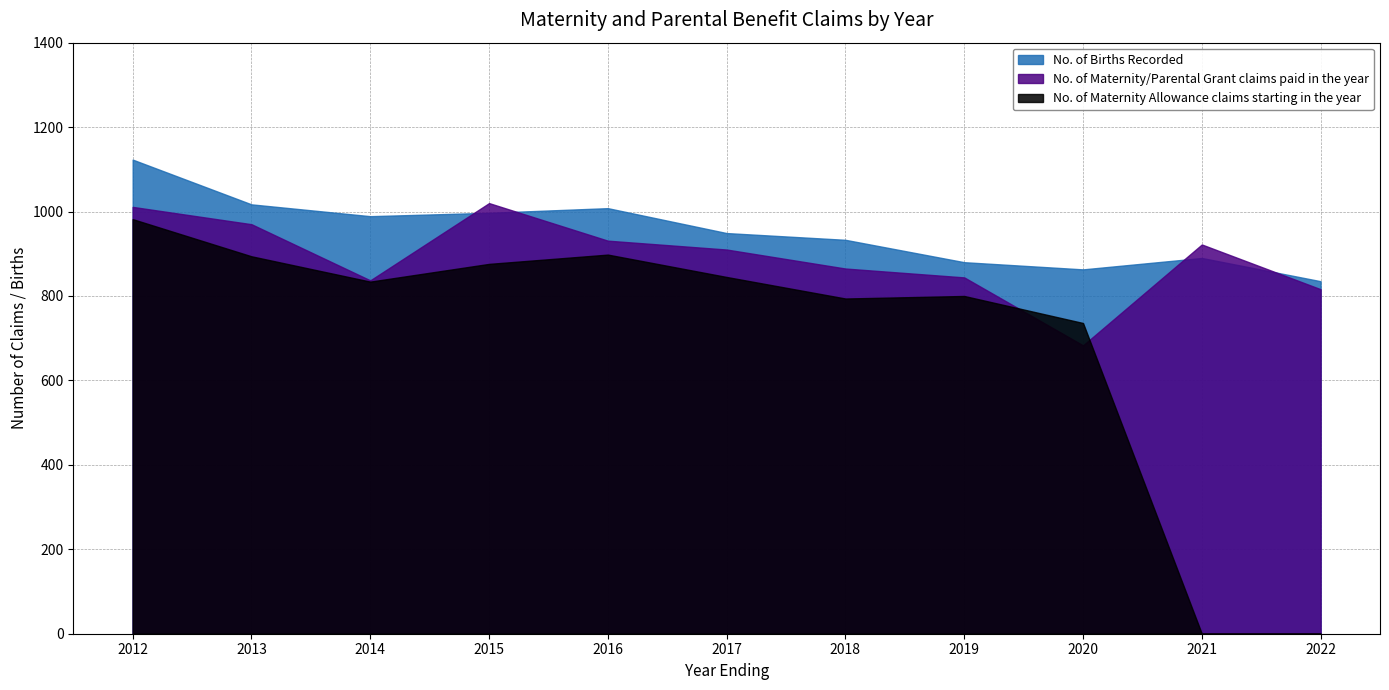

Which series has the largest total across all categories?

No. of Births Recorded